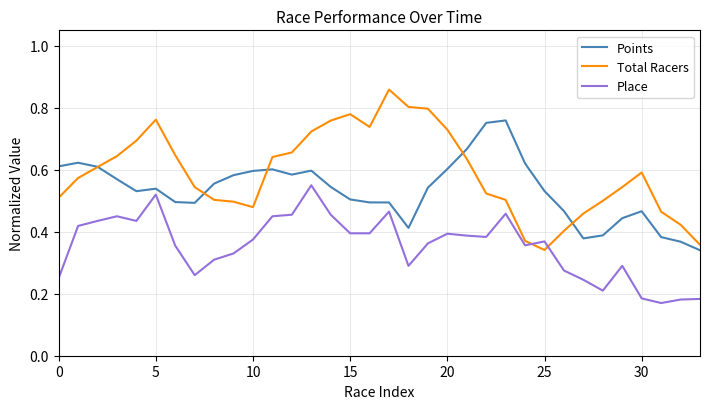

Rank the series by their maximum value, from highest to lowest.

Total Racers, Points, Place